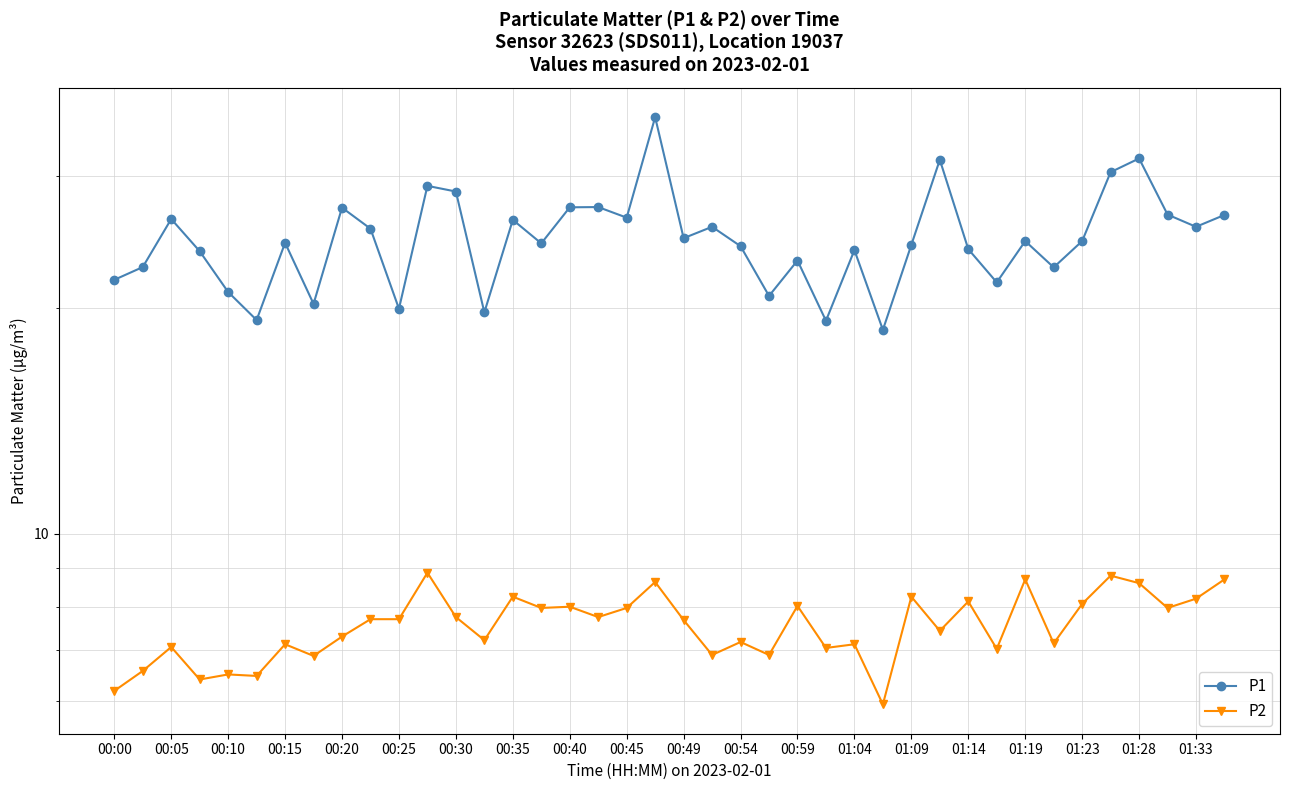

Count the number of data series in this chart.

2